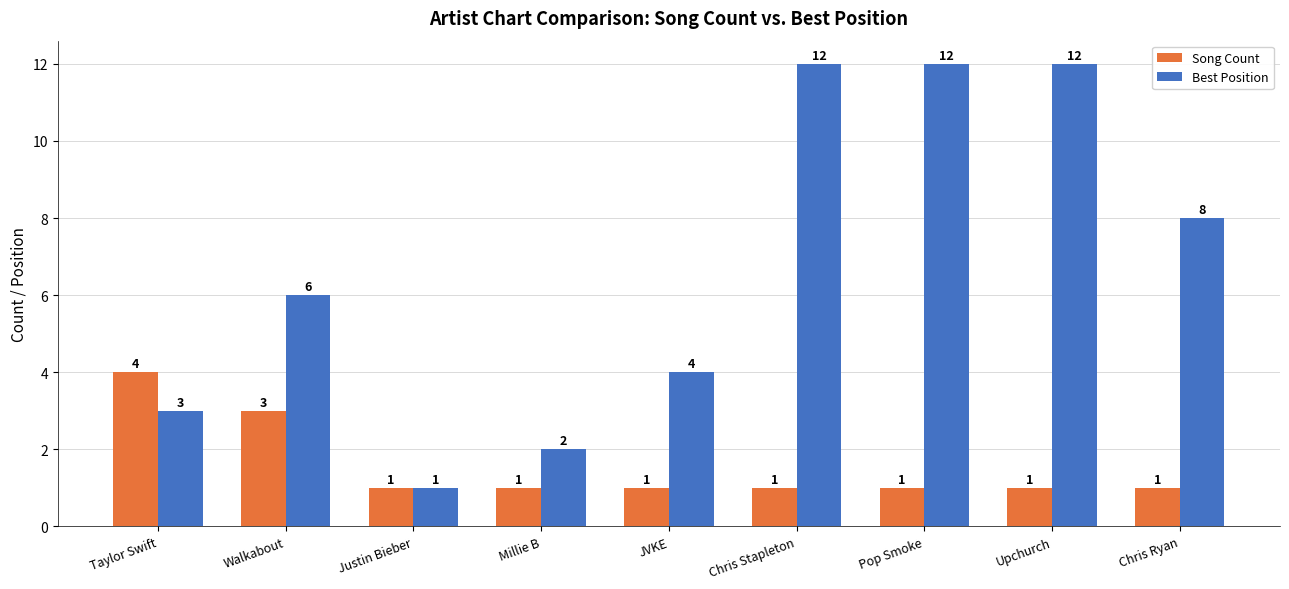

Reading left to right, list all the values displayed in this chart.

Song Count: 4	3	1	1	1	1	1	1	1
Best Position: 3	6	1	2	4	12	12	12	8